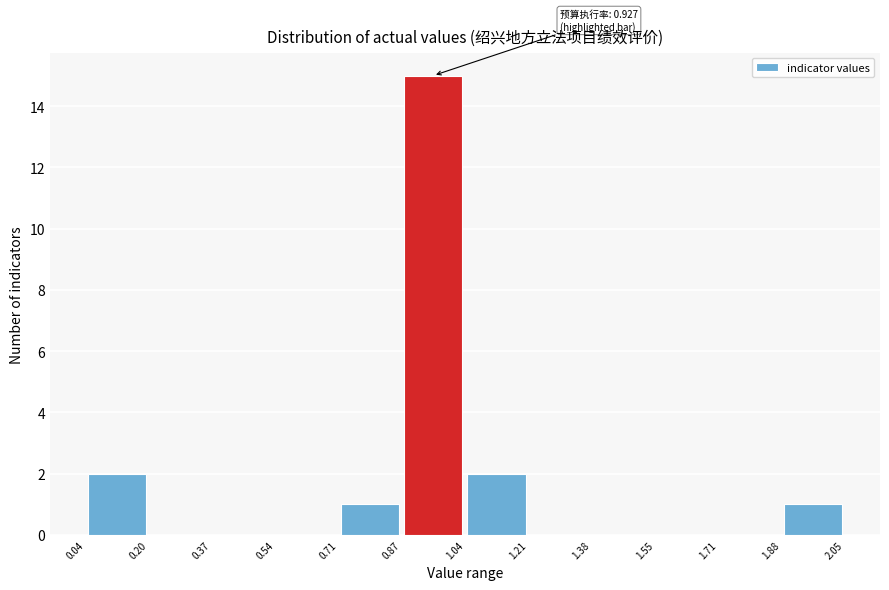

Which range on the x-axis has the tallest bar?

0.87 to 1.04